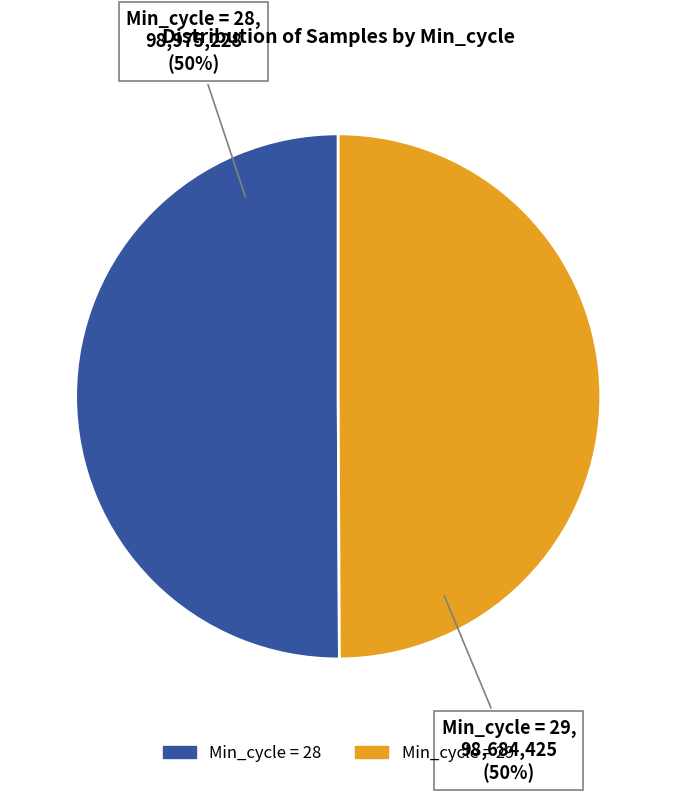

To the nearest percent, what is the average slice percentage?

50%